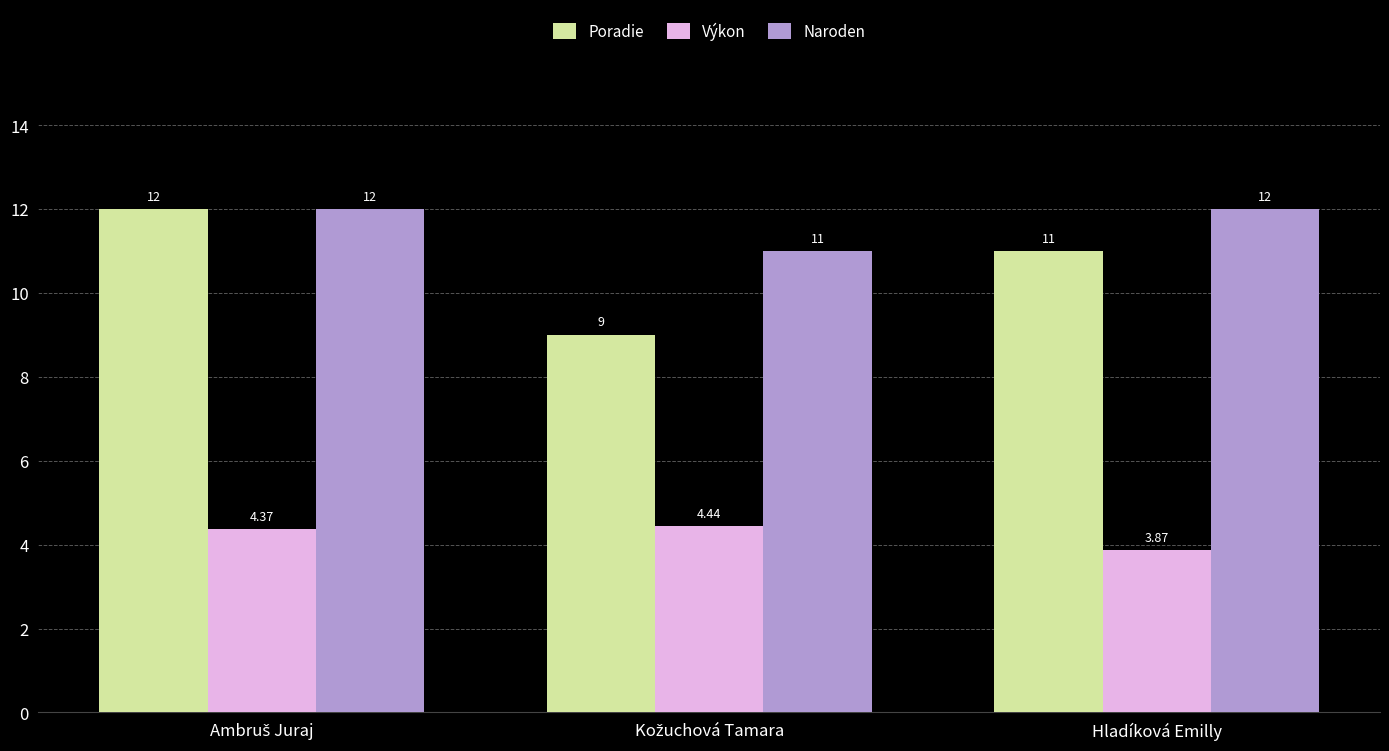

What is the difference between the second highest and minimum values in the Naroden series?

1.0